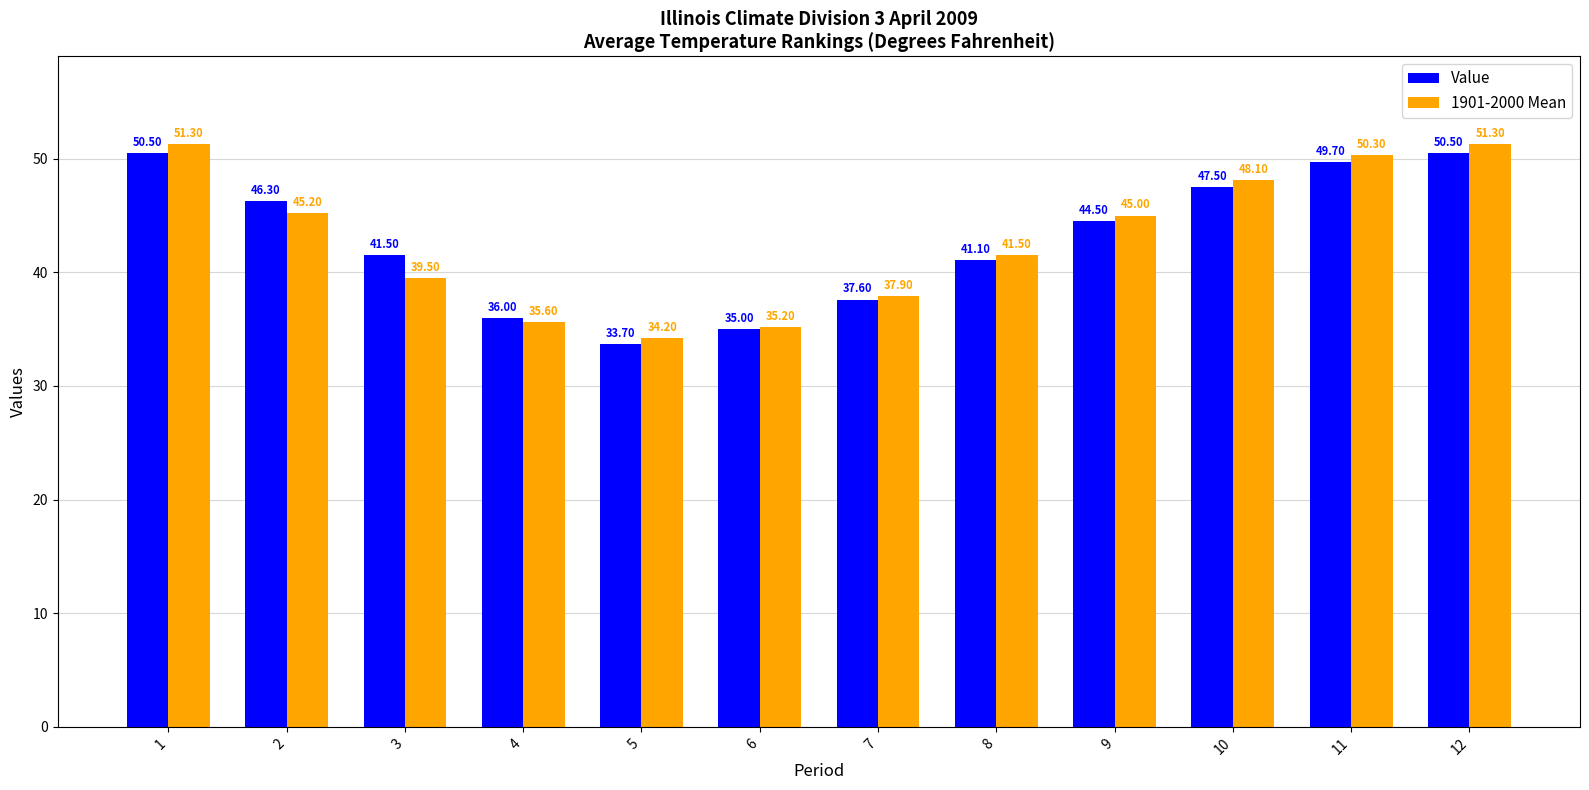

Reading left to right, transcribe all the data shown in this chart.

Value: 1=50.5	2=46.3	3=41.5	4=36.0	5=33.7	6=35.0	7=37.6	8=41.1	9=44.5	10=47.5	11=49.7	12=50.5
1901-2000 Mean: 1=51.3	2=45.2	3=39.5	4=35.6	5=34.2	6=35.2	7=37.9	8=41.5	9=45.0	10=48.1	11=50.3	12=51.3